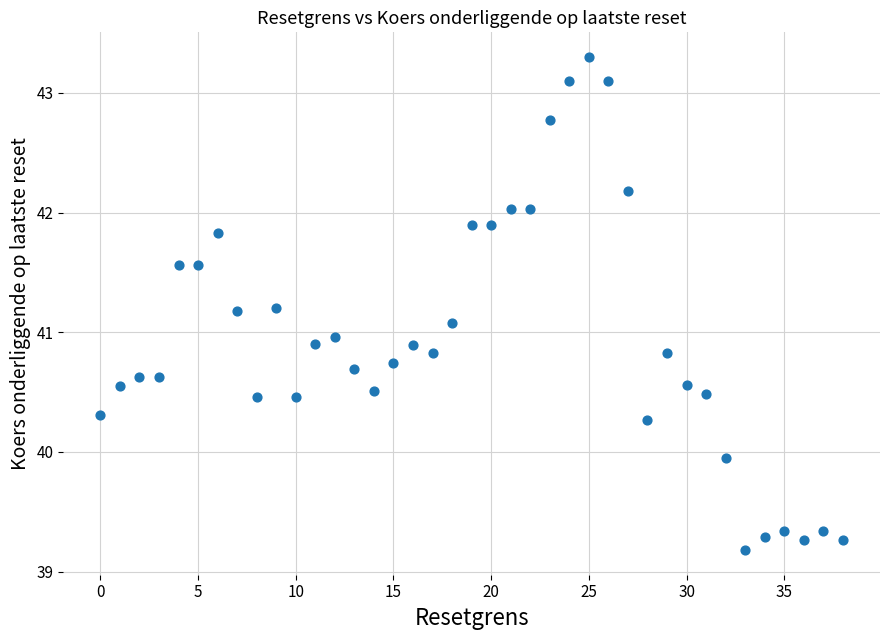

What is the range of Y values (max minus min)?

4.1